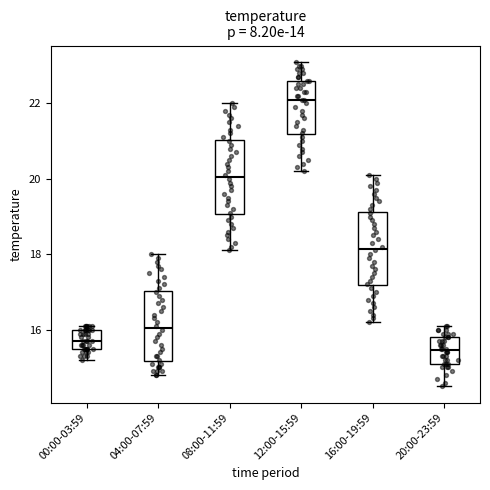

Reading left to right, read every box against the y-axis: the position of its median line, the range the box covers, and the ends of its whiskers. The values are not printed on the chart, so give them approximately, as read against the axis.

00:00-03:59: median 15.8, box 15.6 to 16.0, whiskers 15.2 to 16.2
04:00-07:59: median 16.0, box 15.2 to 17.0, whiskers 14.8 to 18.0
08:00-11:59: median 20.0, box 19.0 to 21.0, whiskers 18.2 to 22.0
12:00-15:59: median 22.2, box 21.2 to 22.6, whiskers 20.2 to 23.2
16:00-19:59: median 18.2, box 17.2 to 19.2, whiskers 16.2 to 20.2
20:00-23:59: median 15.4, box 15.2 to 15.8, whiskers 14.6 to 16.2